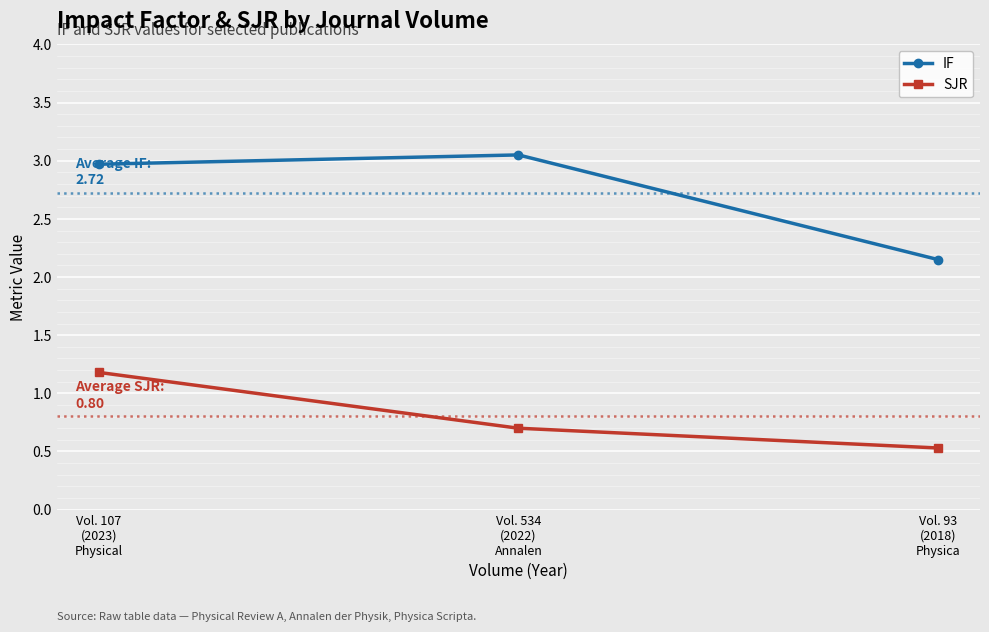

Rank the series at Vol. 93
(2018)
Physica from highest to lowest value.

IF, SJR